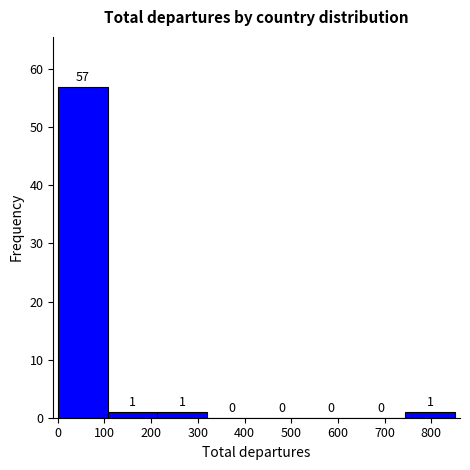

Reading left to right, transcribe this chart: for each bar, give the range it covers on the x-axis and its height. The bar edges are not printed on the chart, so give them approximately, as read against the axis.

0 to 110: 57
110 to 210: 1
210 to 320: 1
320 to 430: 0
430 to 530: 0
530 to 640: 0
640 to 740: 0
740 to 850: 1